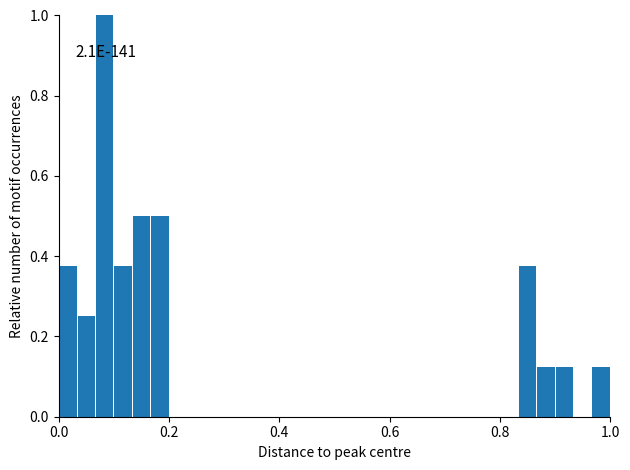

Read against the x-axis, roughly where is the centre of the tallest bar?

0.08